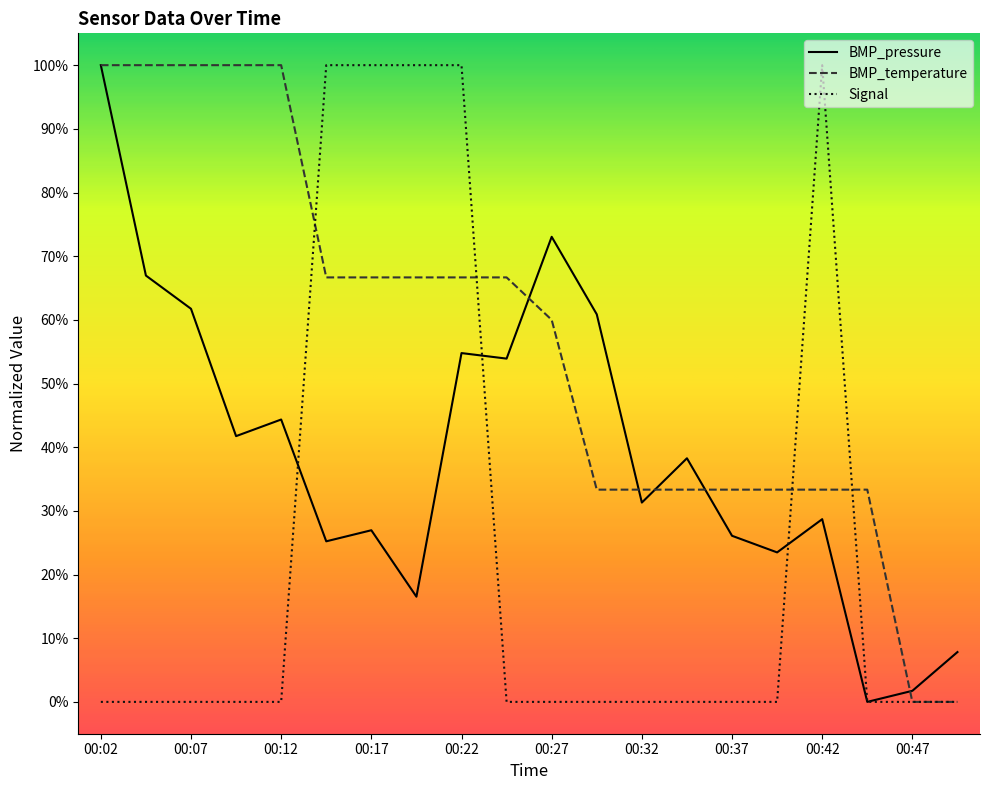

Which series has the largest total across all categories?

BMP_temperature